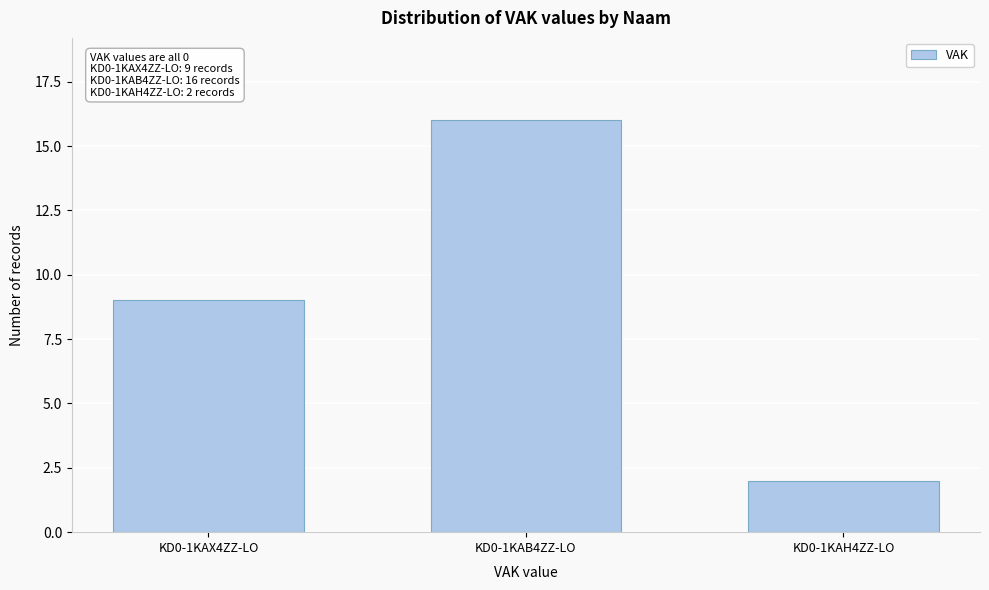

Reading left to right, transcribe all the data shown in this chart.

9	16	2